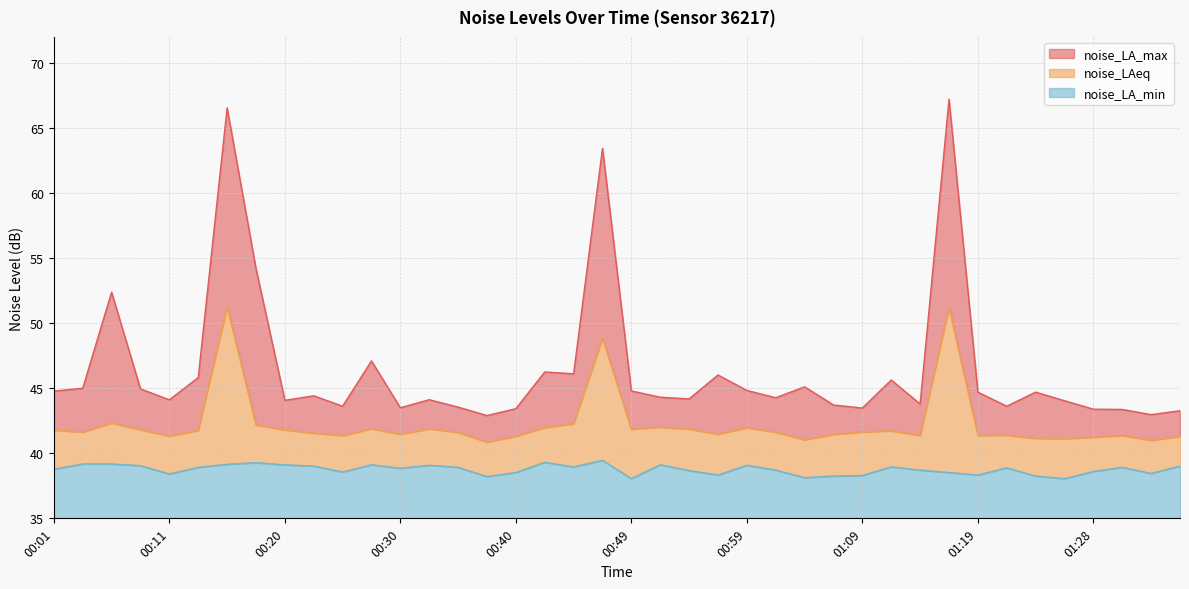

What is the approximate value of noise_LA_min at 01:19?

3.3